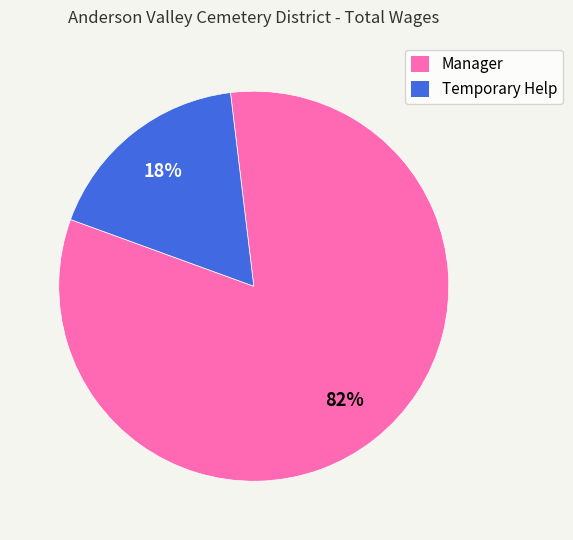

Does Manager account for over 50% of the chart?

Yes